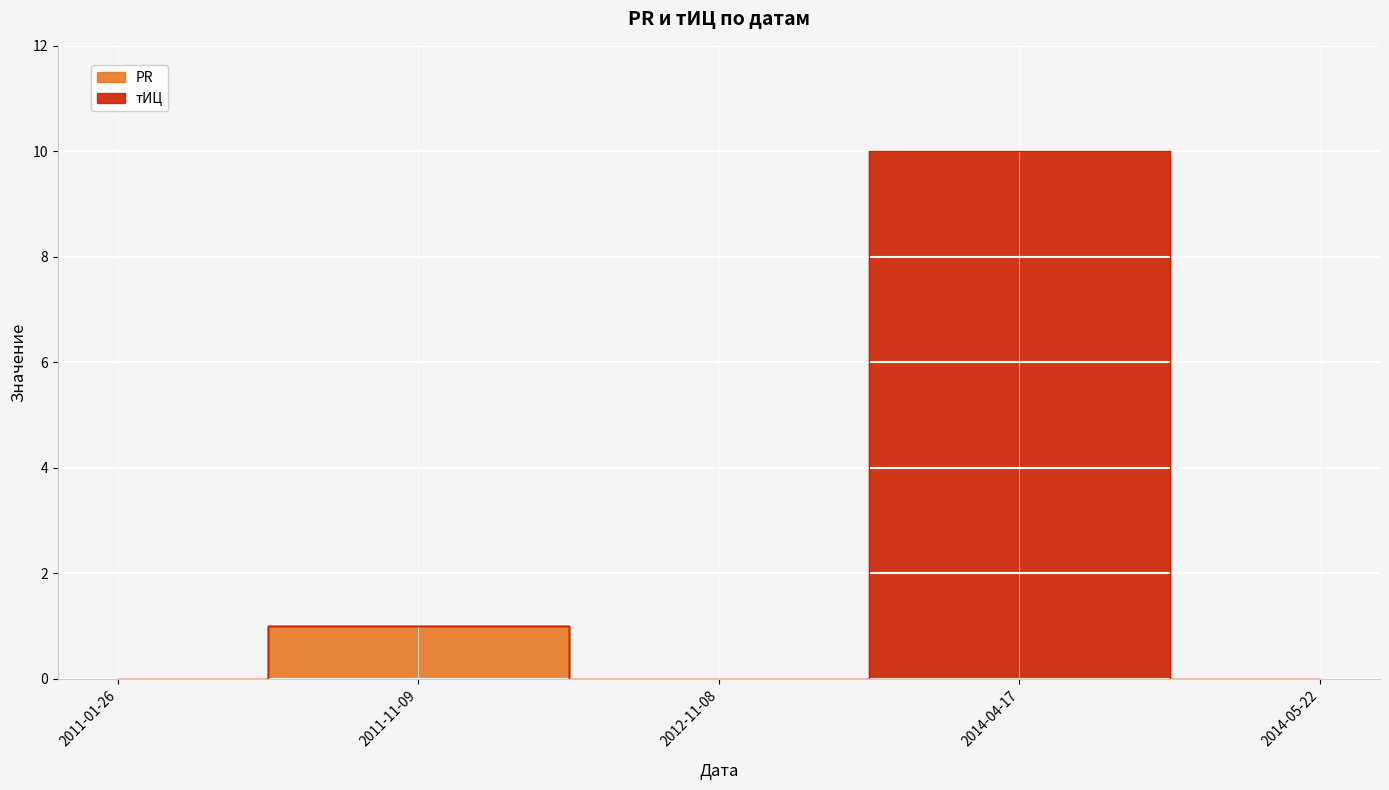

True or false: PR has more than 0 interior local peaks.

True